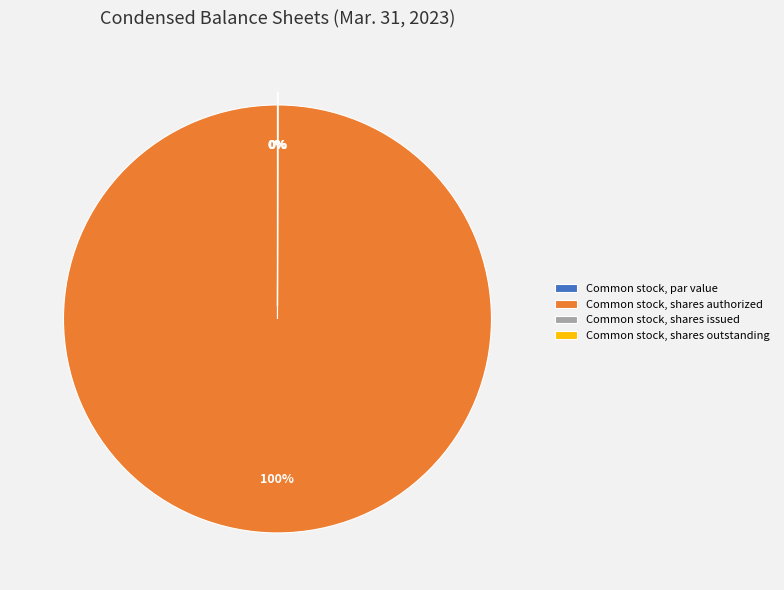

To the nearest percent, what is the difference between the largest and smallest slice percentages?

100%